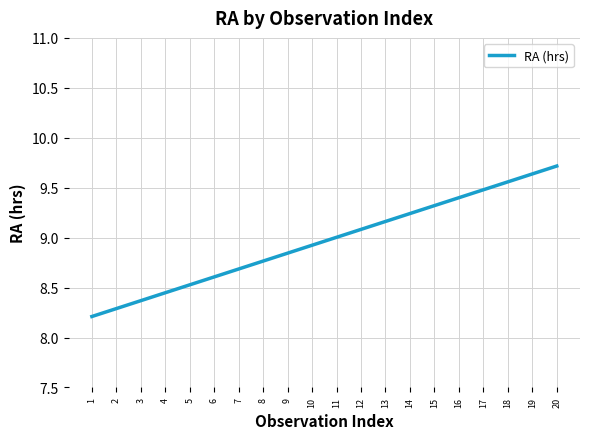

List the labels in order of value, largest first.

20, 19, 18, 17, 16, 15, 14, 13, 12, 11, 10, 9, 8, 7, 6, 5, 4, 3, 2, 1